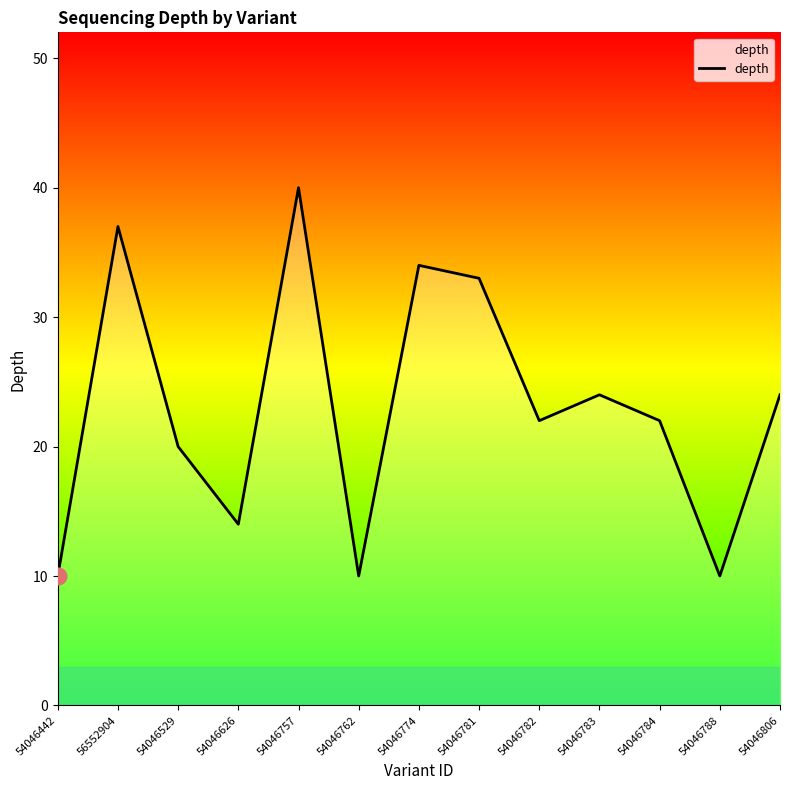

The value at 54046774 is 58. True or false?

False